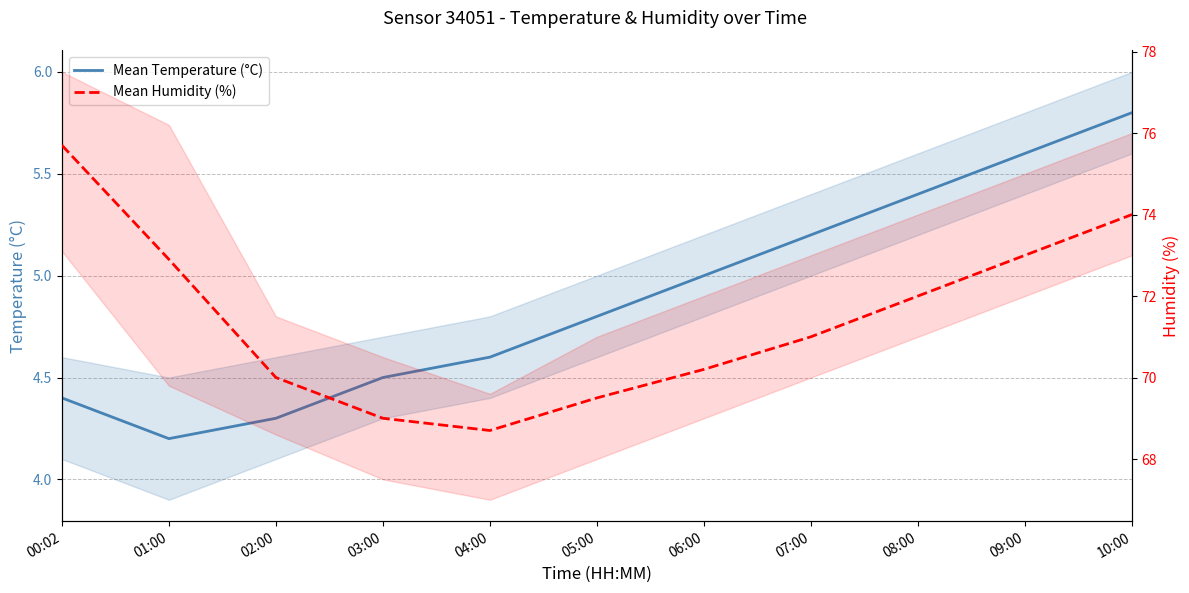

Reading right to left, extract all data points from this chart.

Mean Temperature (°C): 10:00=5.8	09:00=5.6	08:00=5.4	07:00=5.2	06:00=5.0	05:00=4.8	04:00=4.6	03:00=4.5	02:00=4.3	01:00=4.2	00:02=4.4
Mean Humidity (%): 10:00=74.0	09:00=73.0	08:00=72.0	07:00=71.0	06:00=70.2	05:00=69.5	04:00=68.7	03:00=69.0	02:00=70.0	01:00=72.9	00:02=75.7